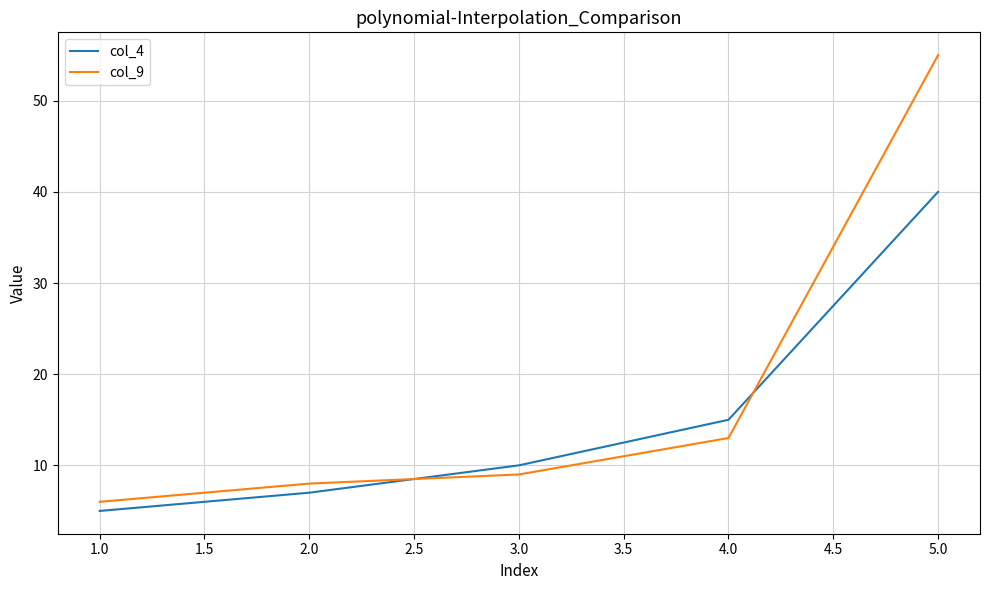

What is the difference between the maximum and minimum values in the col_4 series?

35